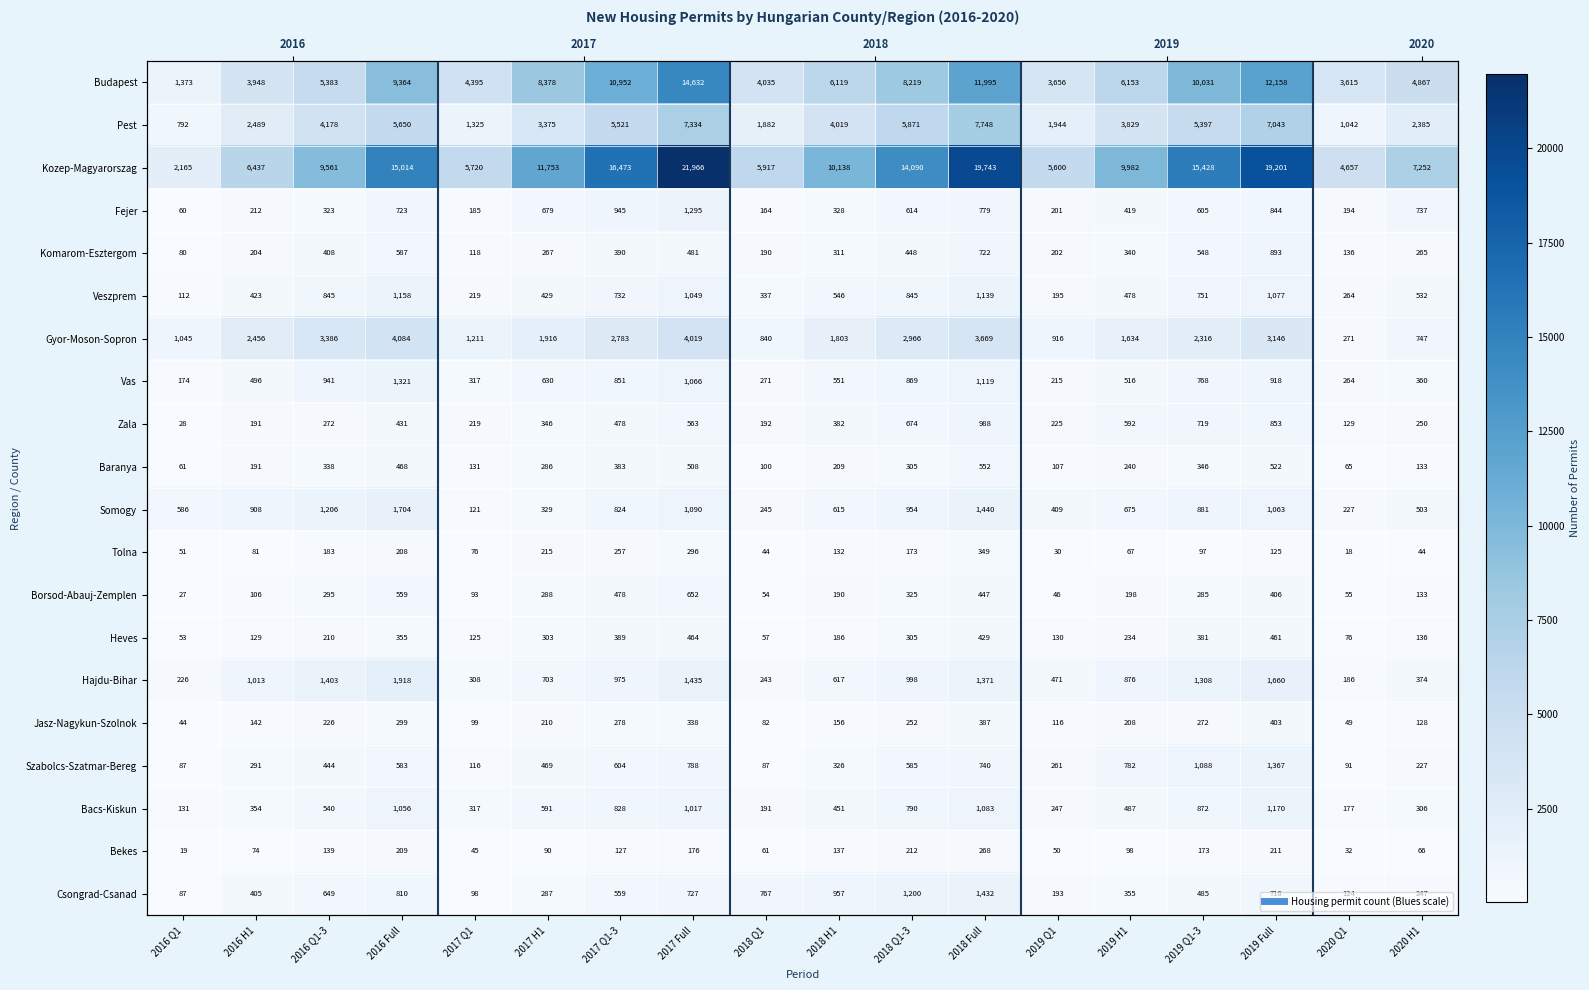

Rank the series at 2016 H1 from lowest to highest value.

Bekes, Tolna, Borsod-Abauj-Zemplen, Heves, Jasz-Nagykun-Szolnok, Zala, Baranya, Komarom-Esztergom, Fejer, Szabolcs-Szatmar-Bereg, Bacs-Kiskun, Csongrad-Csanad, Veszprem, Vas, Somogy, Hajdu-Bihar, Gyor-Moson-Sopron, Pest, Budapest, Kozep-Magyarorszag